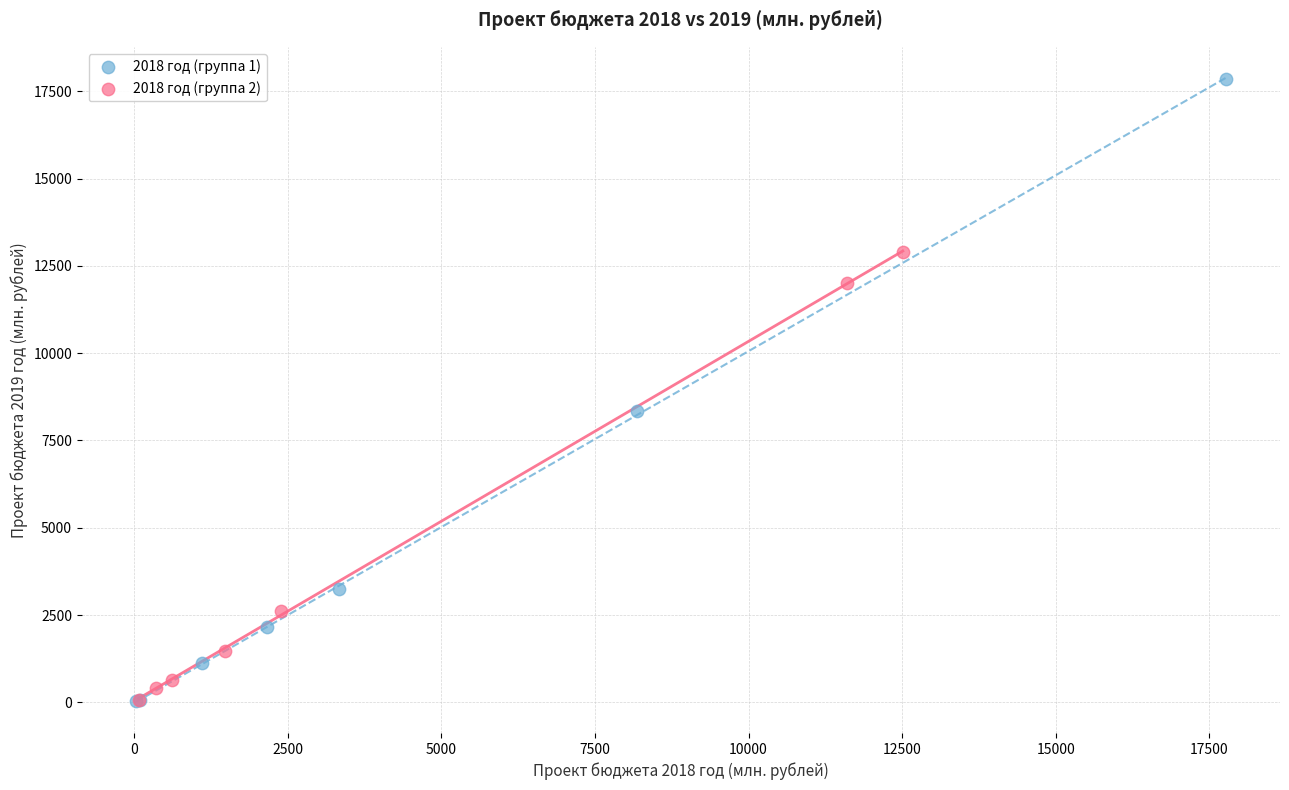

What are all the series names shown in the legend?

2018 год (группа 1), 2018 год (группа 2)